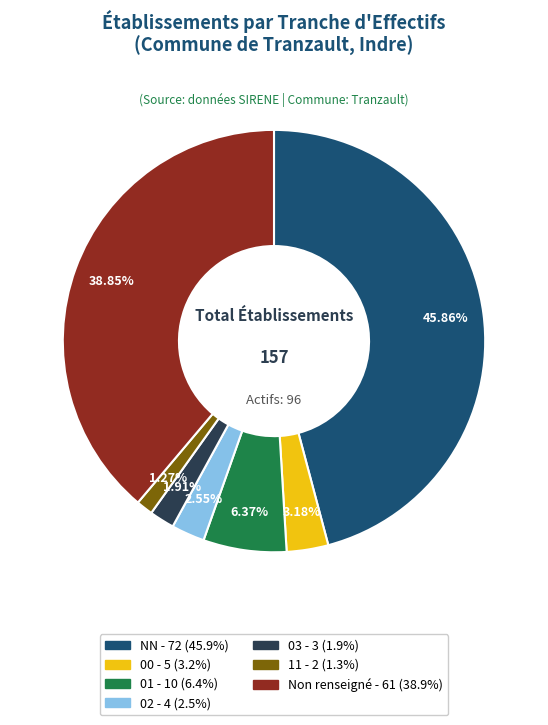

Is there any slice that represents more than half of the pie?

No